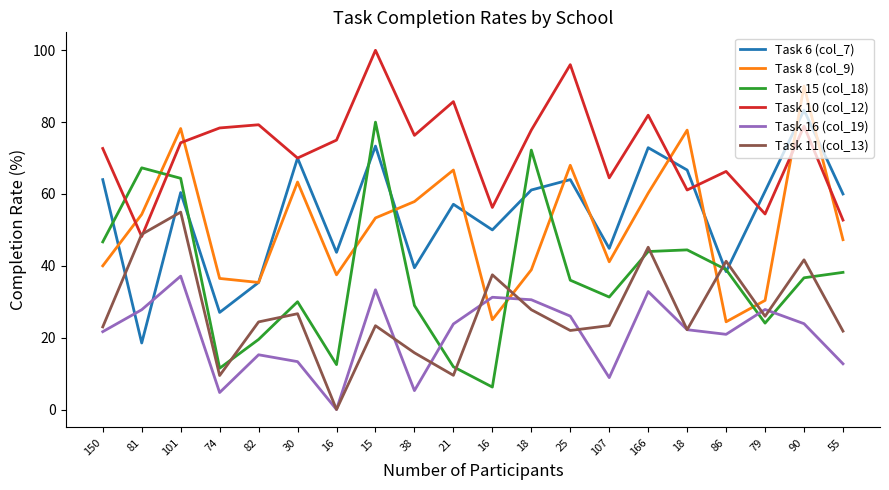

At which category is the sum across all series the highest?

101